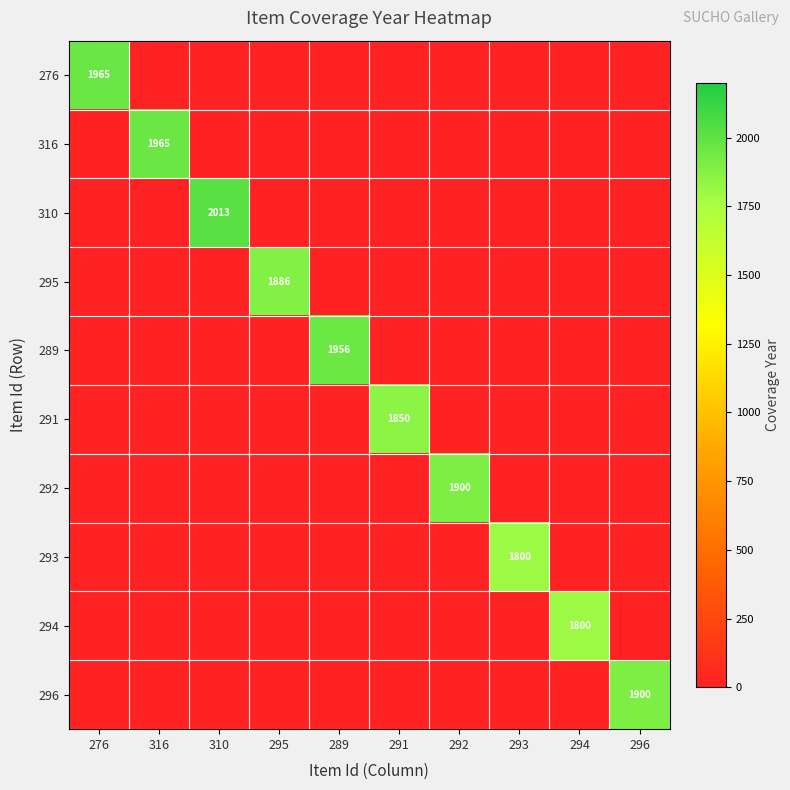

True or false: 310 has a value of -672 at 292.

False